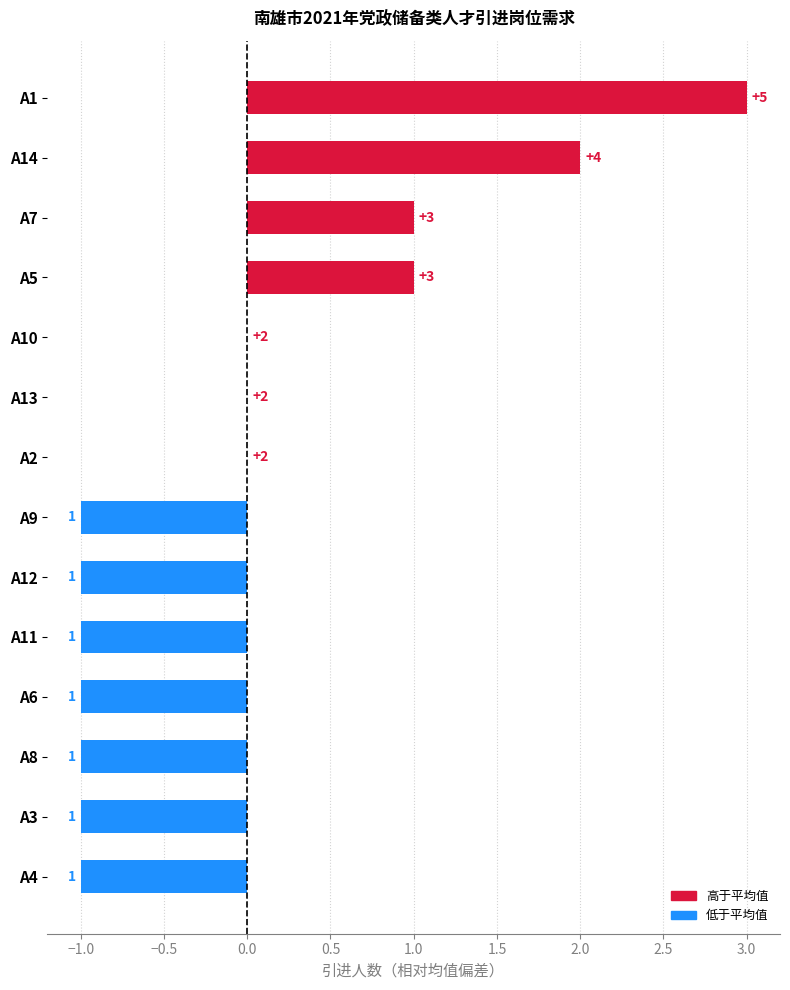

What is the approximate value at A1?

3